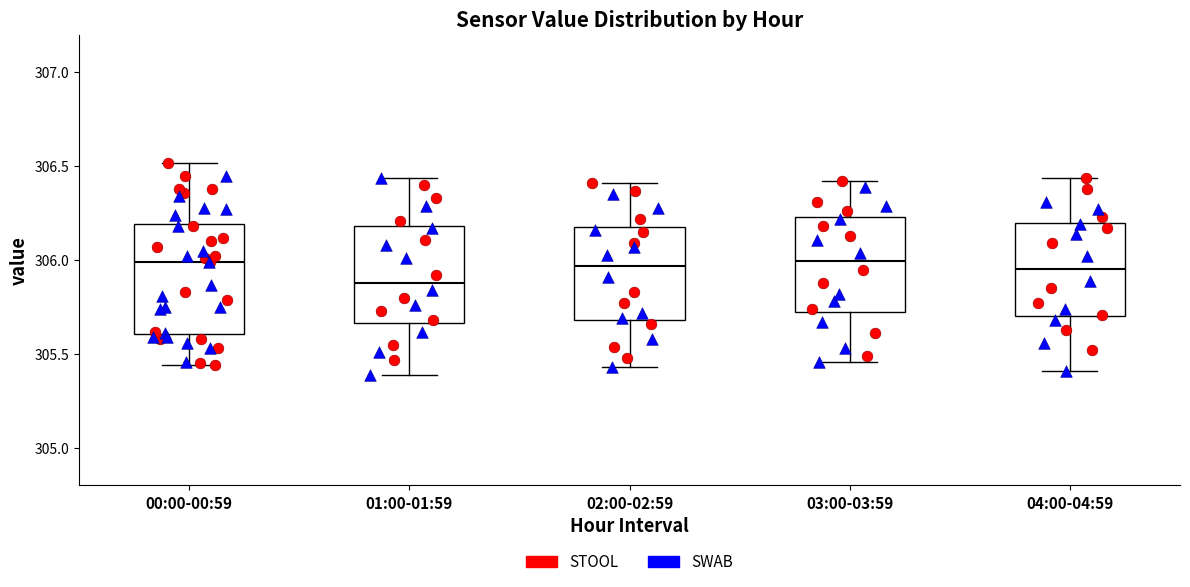

Reading left to right, transcribe this box plot: for each box, give where its median line is, the range the box spans, and where its two whiskers end, as read against the y-axis. The values are not printed on the chart, so give them approximately, as read against the axis.

00:00-00:59: median 306.00, box 305.60 to 306.20, whiskers 305.45 to 306.50
01:00-01:59: median 305.90, box 305.65 to 306.20, whiskers 305.40 to 306.45
02:00-02:59: median 305.95, box 305.70 to 306.20, whiskers 305.45 to 306.40
03:00-03:59: median 306.00, box 305.70 to 306.25, whiskers 305.45 to 306.40
04:00-04:59: median 305.95, box 305.70 to 306.20, whiskers 305.40 to 306.45